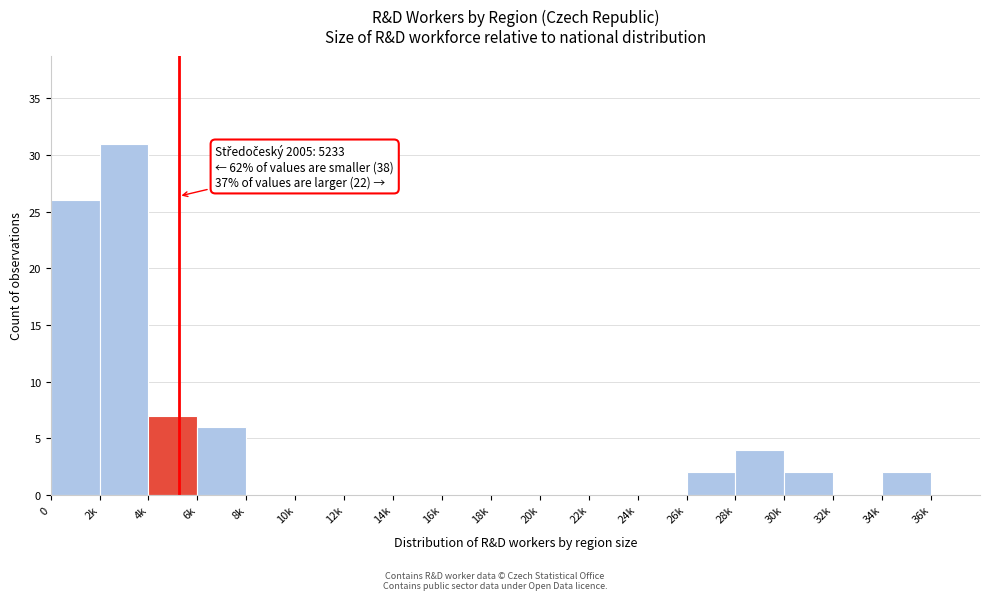

Reading right to left, extract all data points from this chart.

36k=0	34k=2	32k=0	30k=2	28k=4	26k=2	24k=0	22k=0	20k=0	18k=0	16k=0	14k=0	12k=0	10k=0	8k=0	6k=6	4k=7	2k=31	0=26